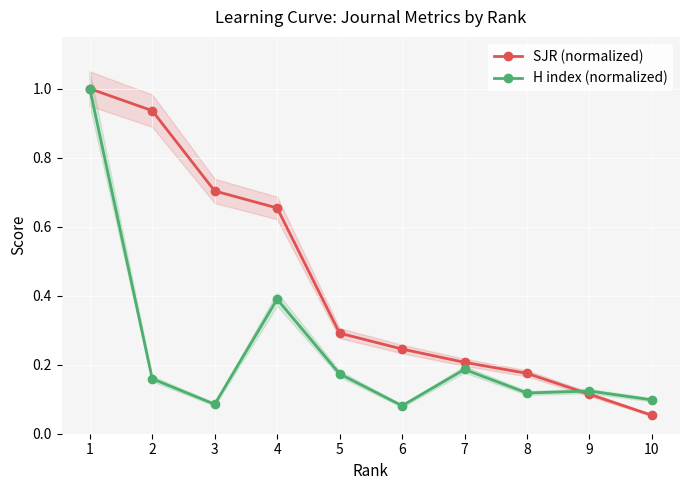

Reading left to right, list all the values displayed in this chart.

SJR (normalized): 1=1.0	2=0.9	3=0.7	4=0.7	5=0.3	6=0.2	7=0.2	8=0.2	9=0.1	10=0.1
H index (normalized): 1=1.0	2=0.2	3=0.1	4=0.4	5=0.2	6=0.1	7=0.2	8=0.1	9=0.1	10=0.1